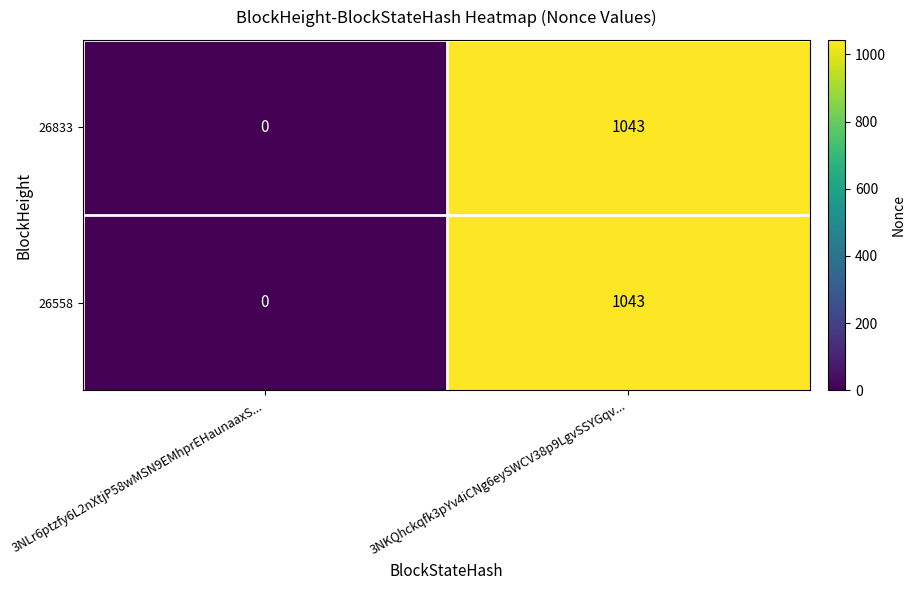

Is it true that 26558 equals 237 at 3NKQhckqfk3pYv4iCNg6eySWCV38p9LgvSSYGqv...?

False